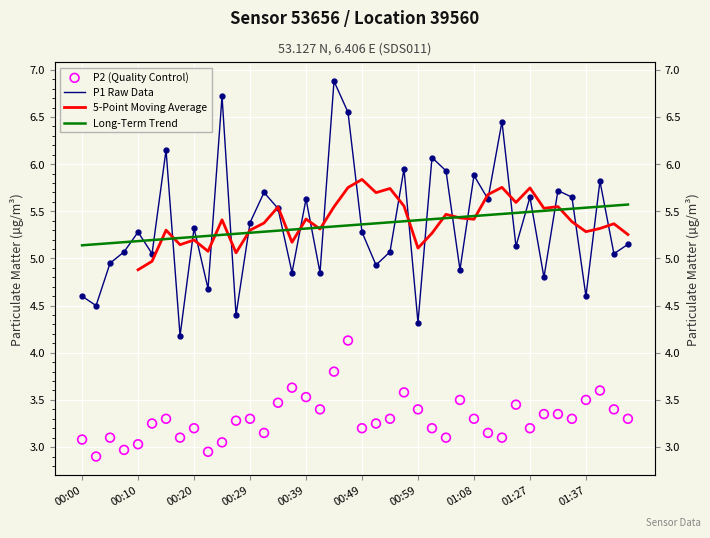

Is the value of P2 (Quality Control) at 23 greater than the value of P1 Raw Data at 24?

No